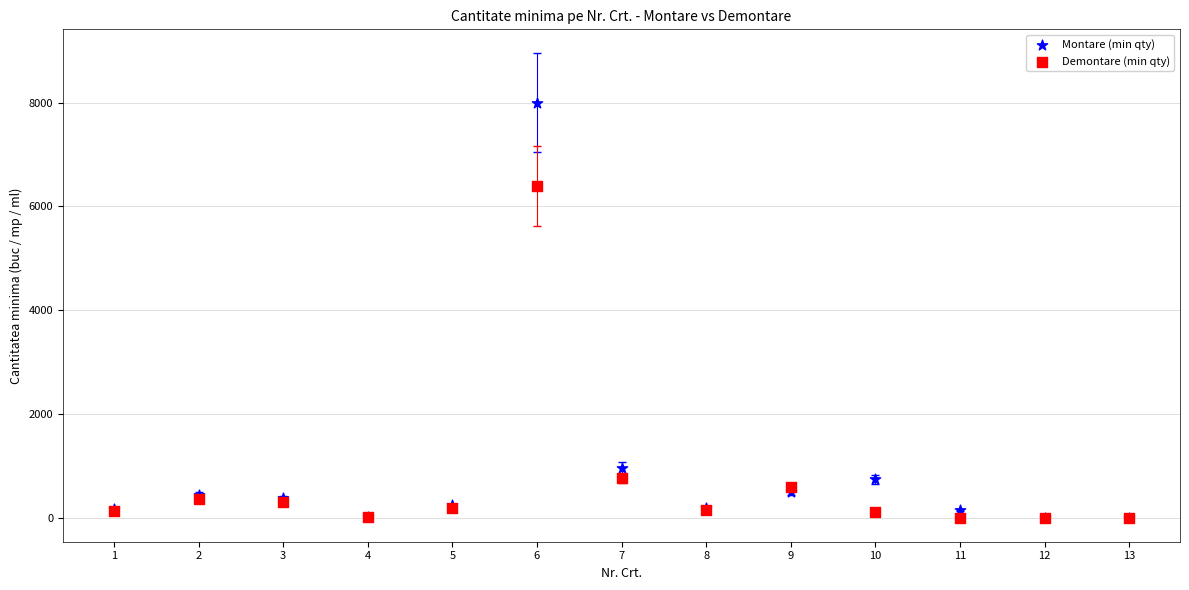

In the Montare (min qty) series, what Y value is closest to 4002?

965